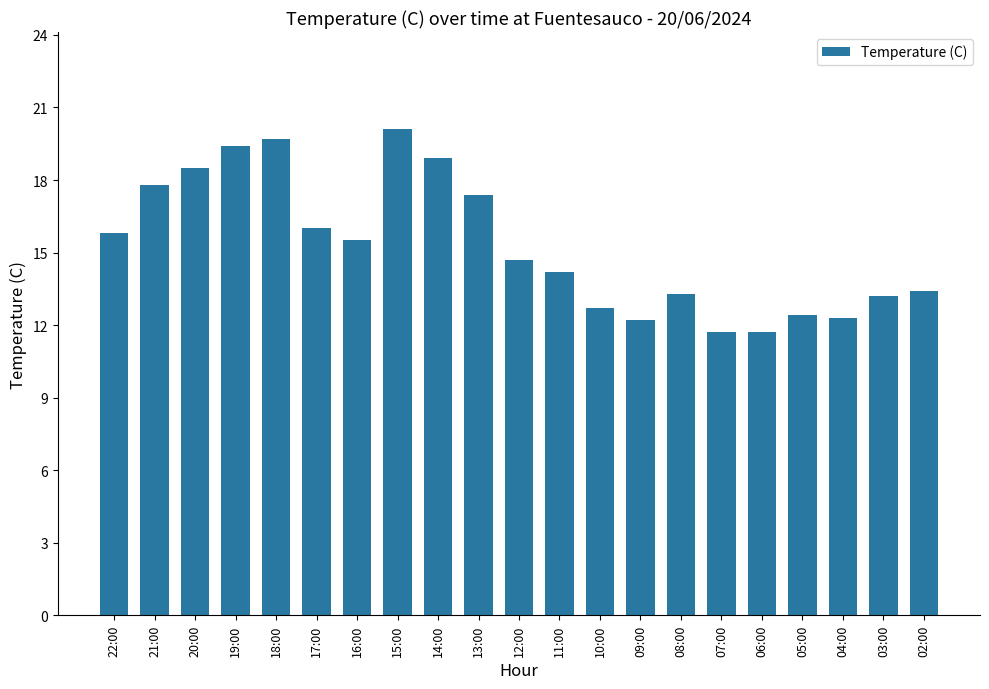

What is the label of the 17th bar from the left?

06:00